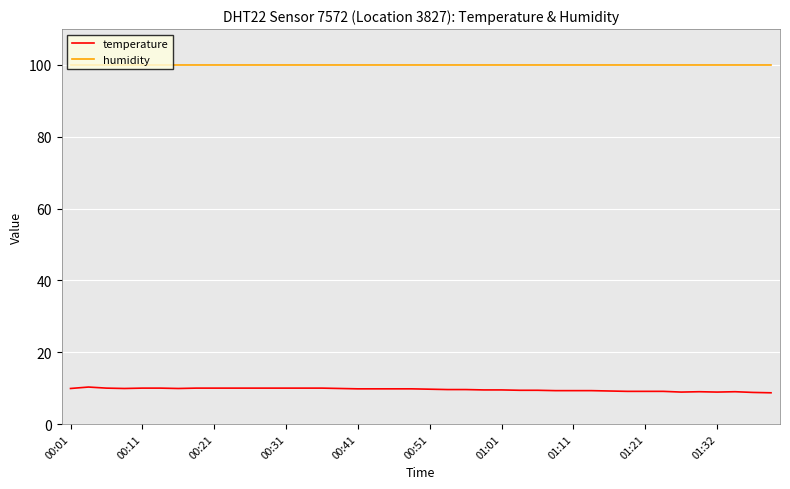

How many lines are shown in the chart?

2